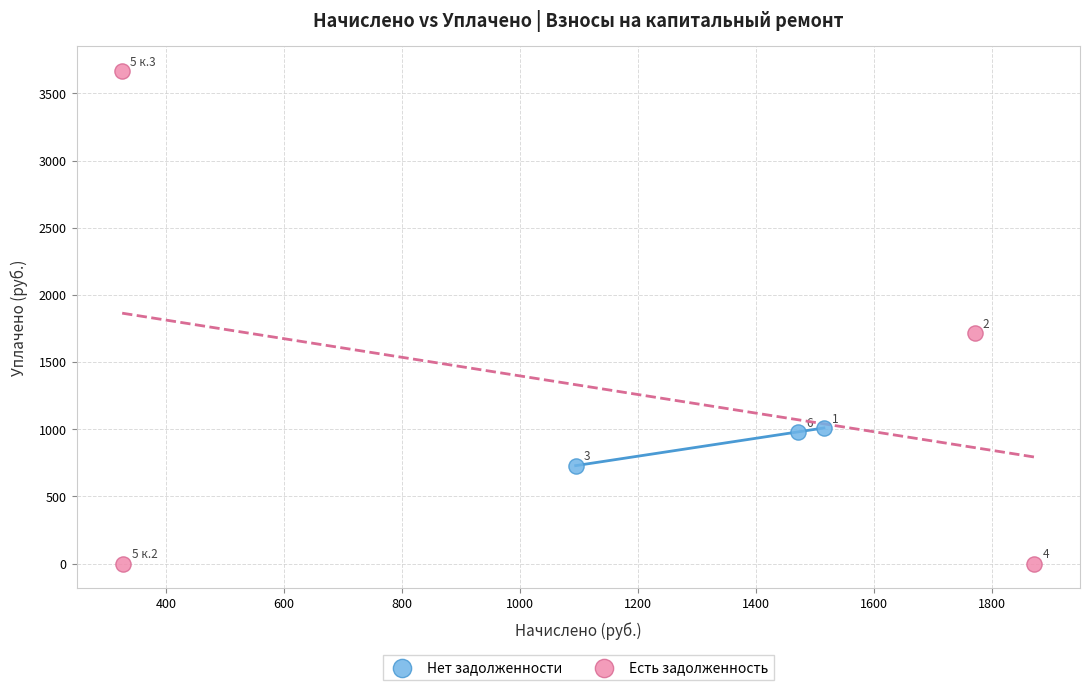

Which series reaches the maximum Y coordinate?

Есть задолженность